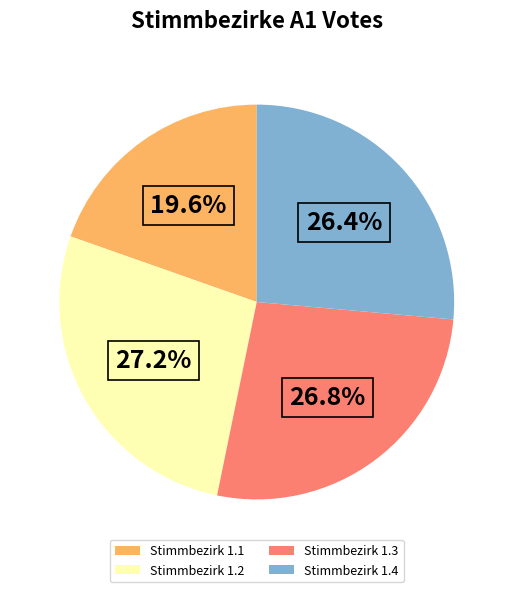

Is there any slice that represents more than half of the pie?

No